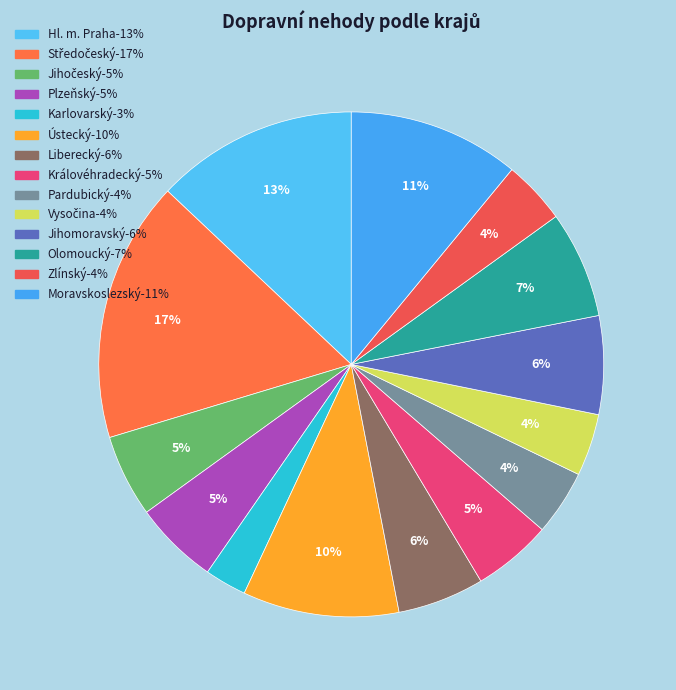

Rank the categories by value from highest to lowest.

Středočeský, Hl. m. Praha, Moravskoslezský, Ústecký, Olomoucký, Jihomoravský, Liberecký, Plzeňský, Jihočeský, Královéhradecký, Pardubický, Zlínský, Vysočina, Karlovarský